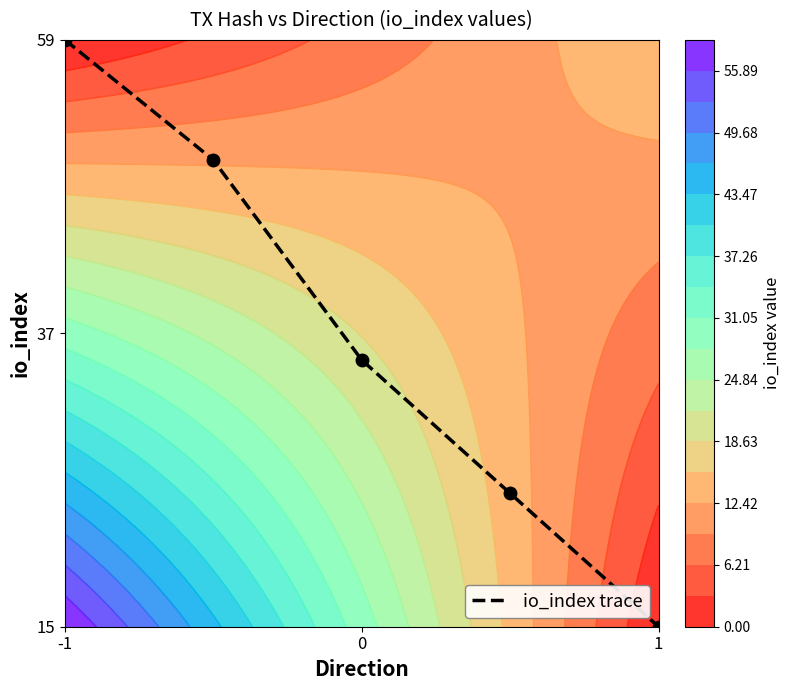

Is it true that the value at 0 is 0.2?

False